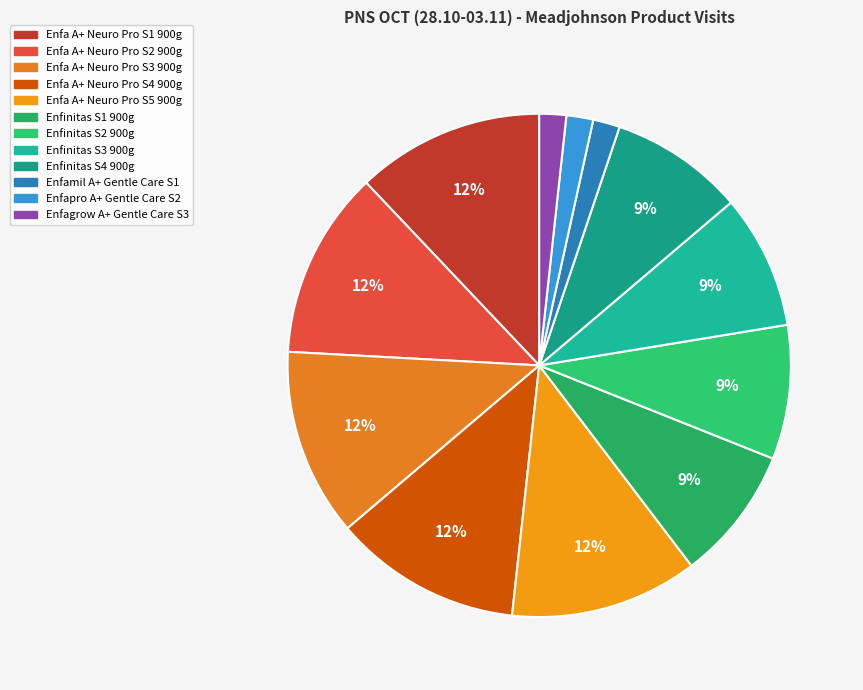

How many slices are in this pie chart?

12